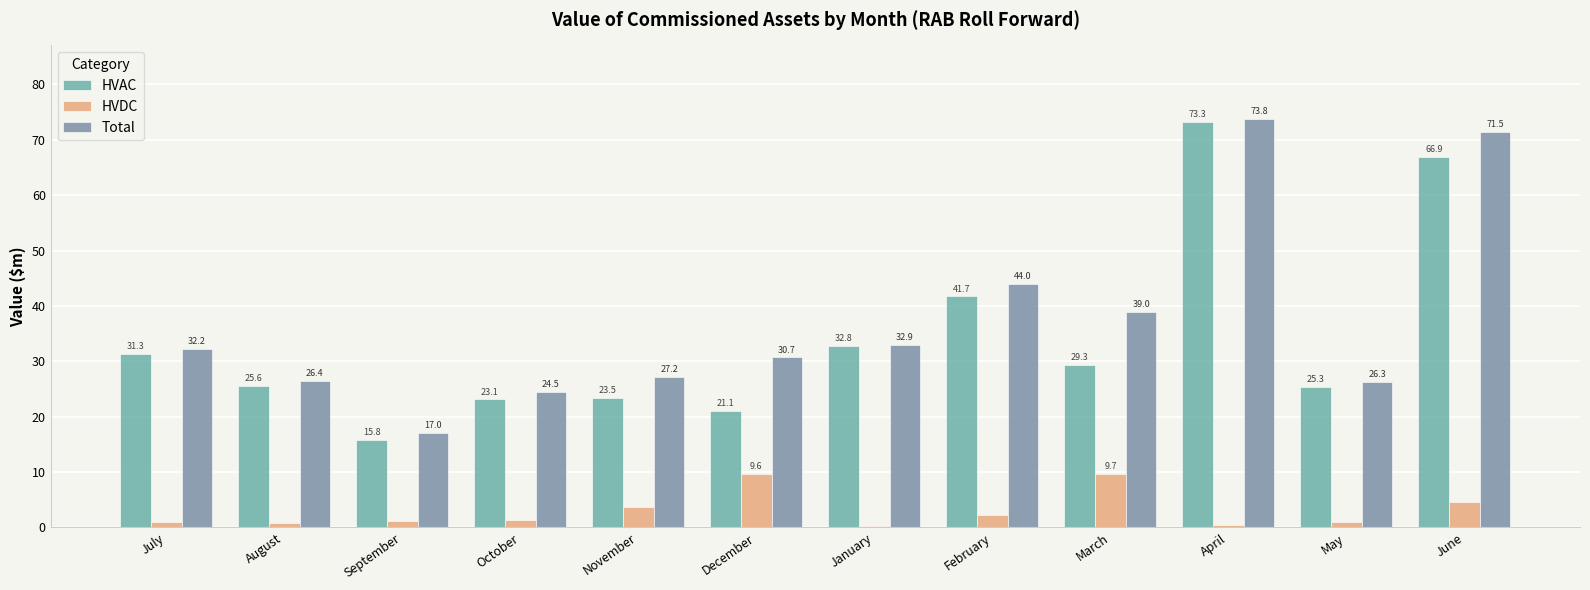

How many values in the HVAC series exceed 29?

6